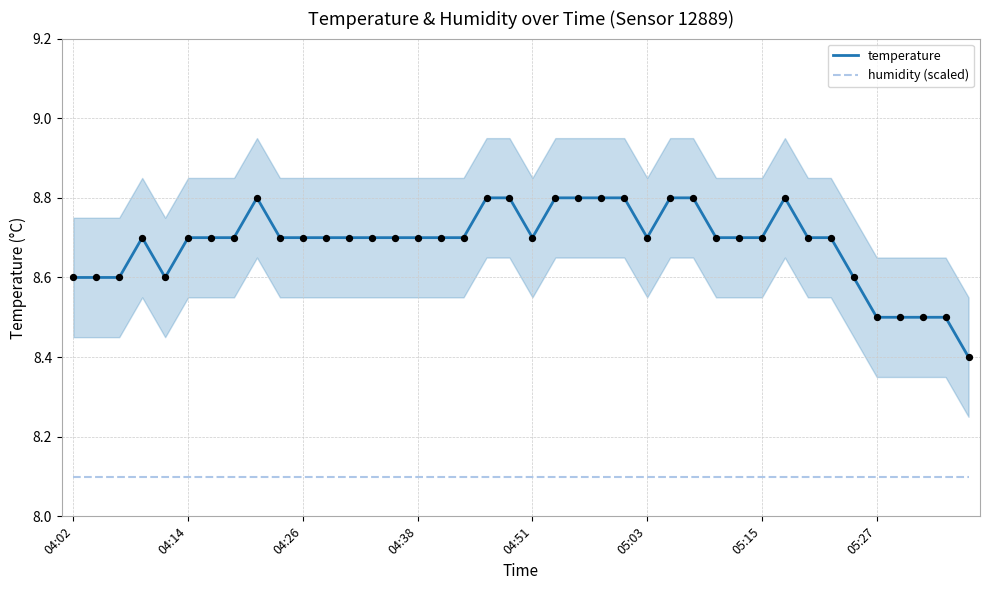

What is the total value across all series at 36?

16.6